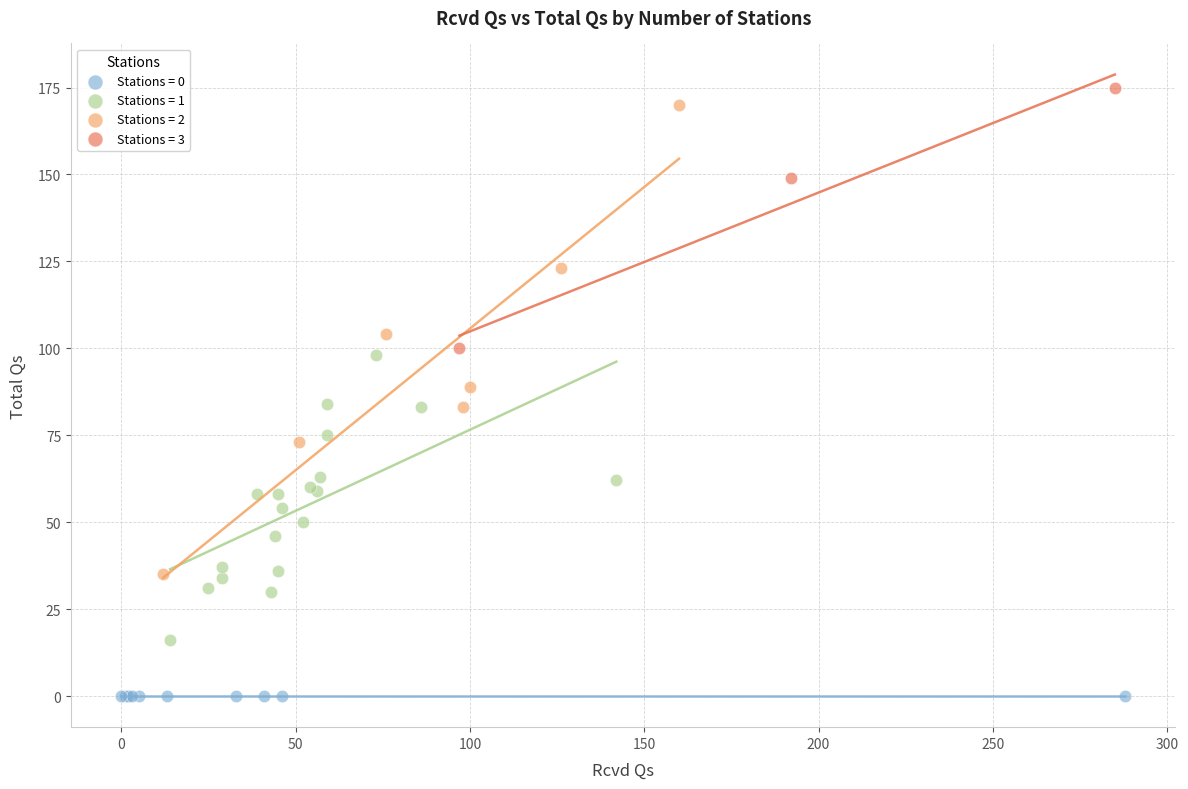

Which series contains the lowest Y value?

Stations = 0